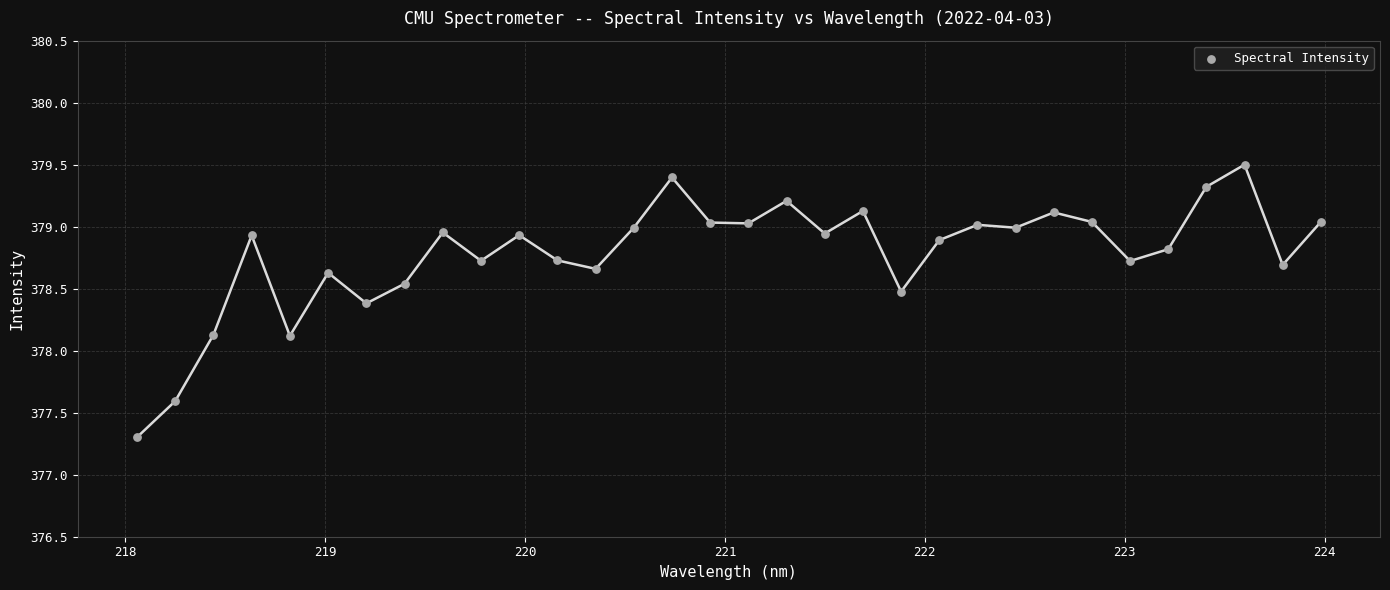

What is the range of X values (max minus min)?

5.9